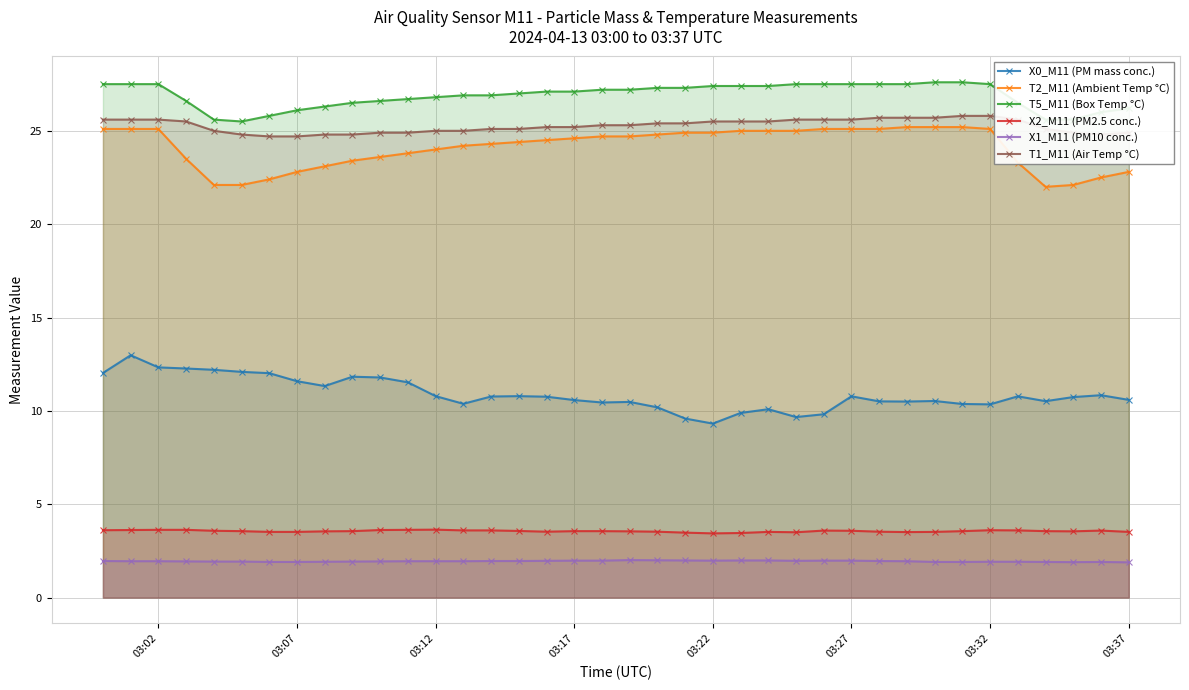

How many data points does each series have?

38